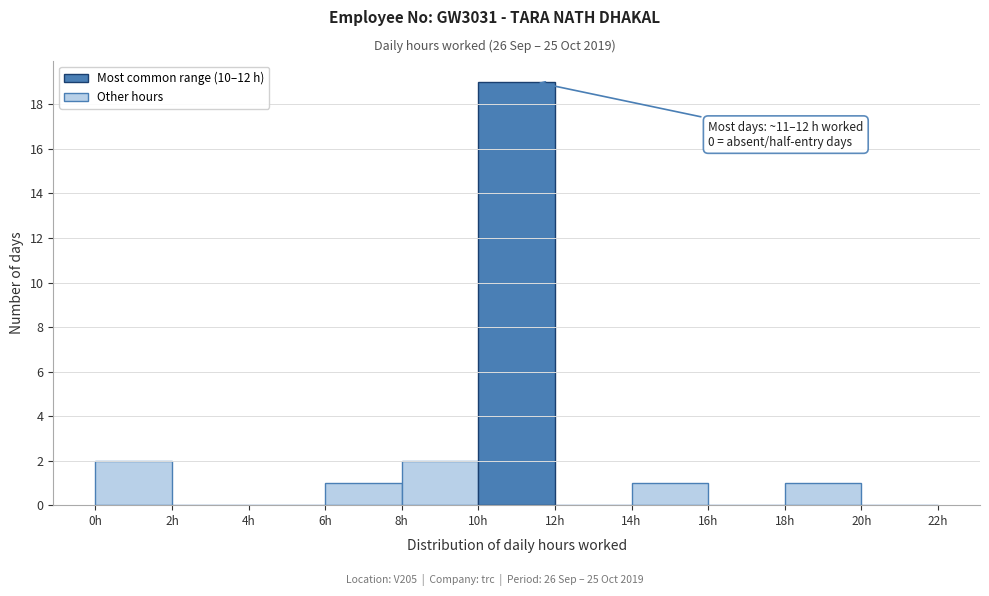

Over which range of the x-axis is the bar tallest?

10 to 12